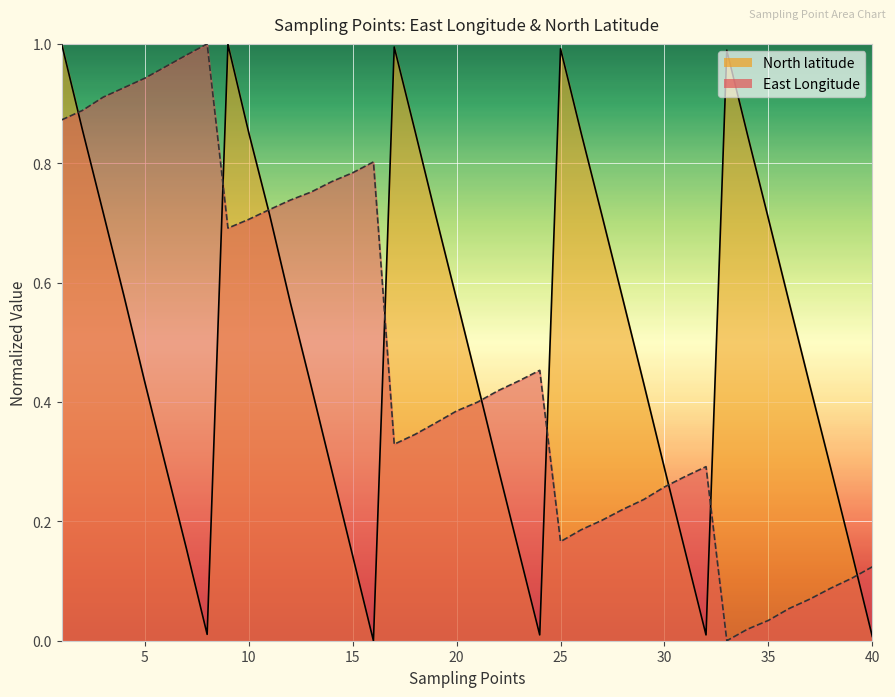

Between which two adjacent categories do East Longitude and North latitude first intersect?

1 and 2